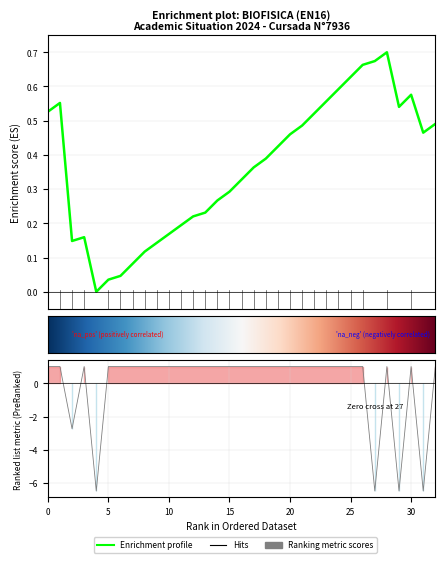

What is the maximum value shown in the chart?

1.0